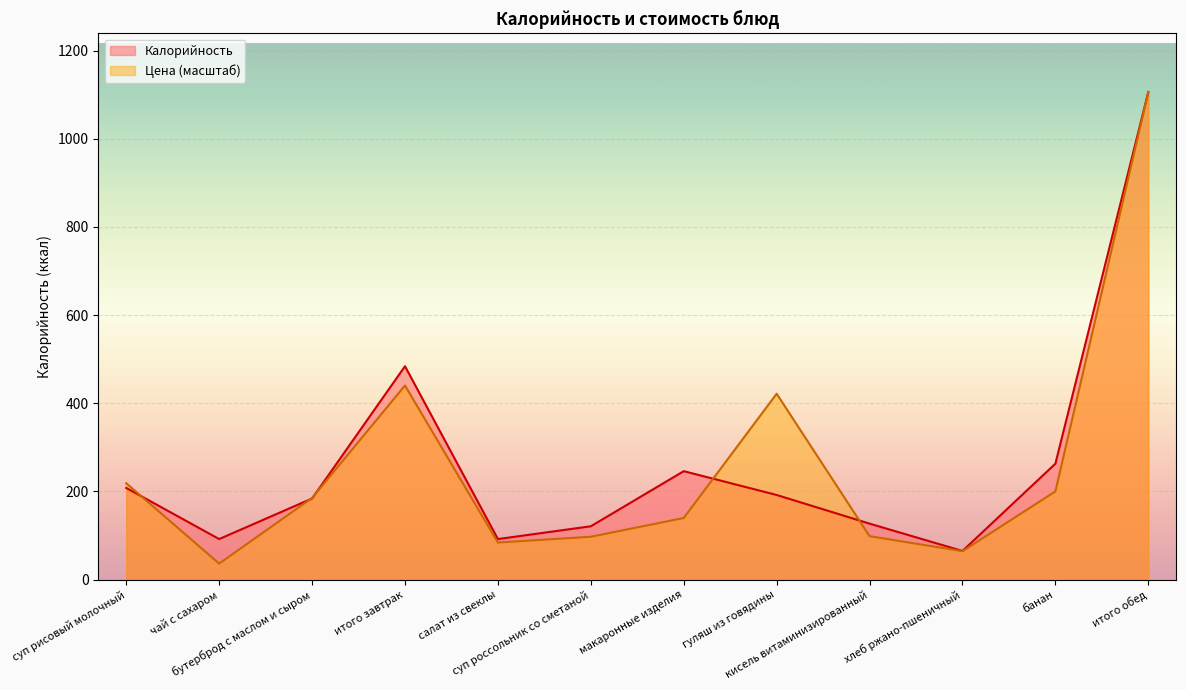

In Цена, how many points are higher than both neighbors (excluding endpoints)?

2